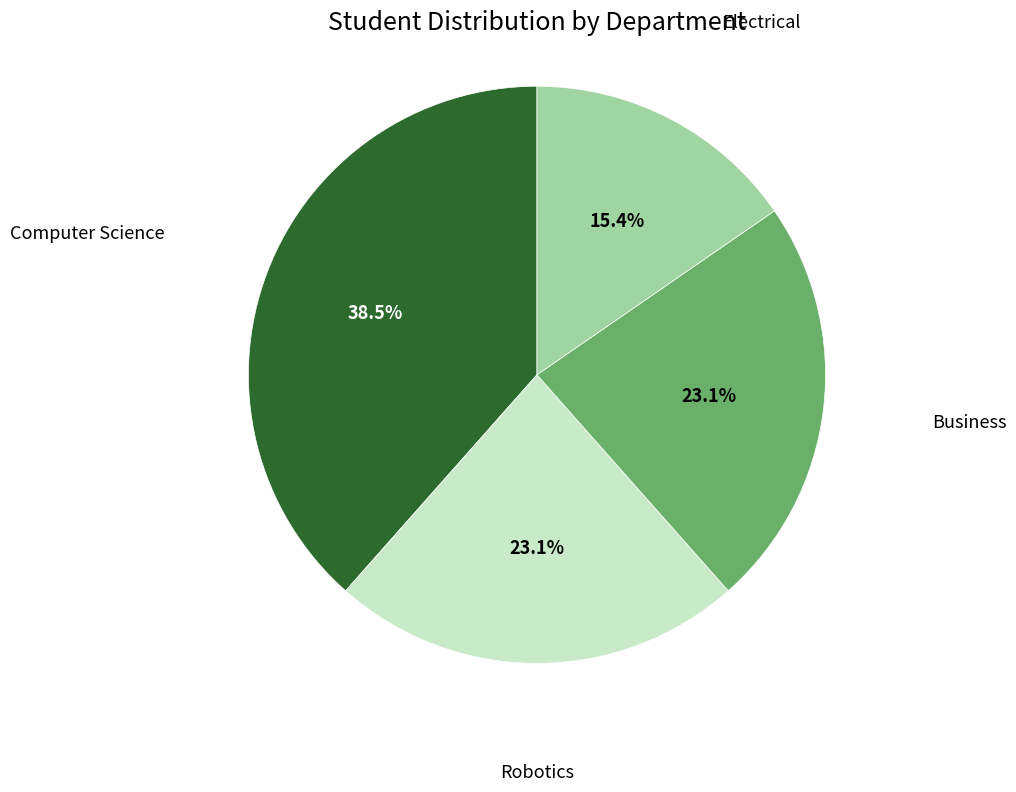

Count the number of slices in the pie.

4